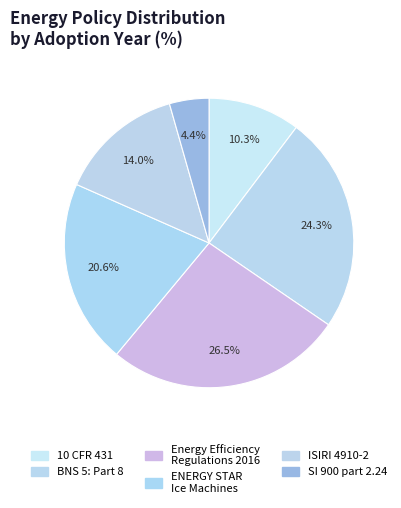

To the nearest percent, what is the average slice percentage?

17%